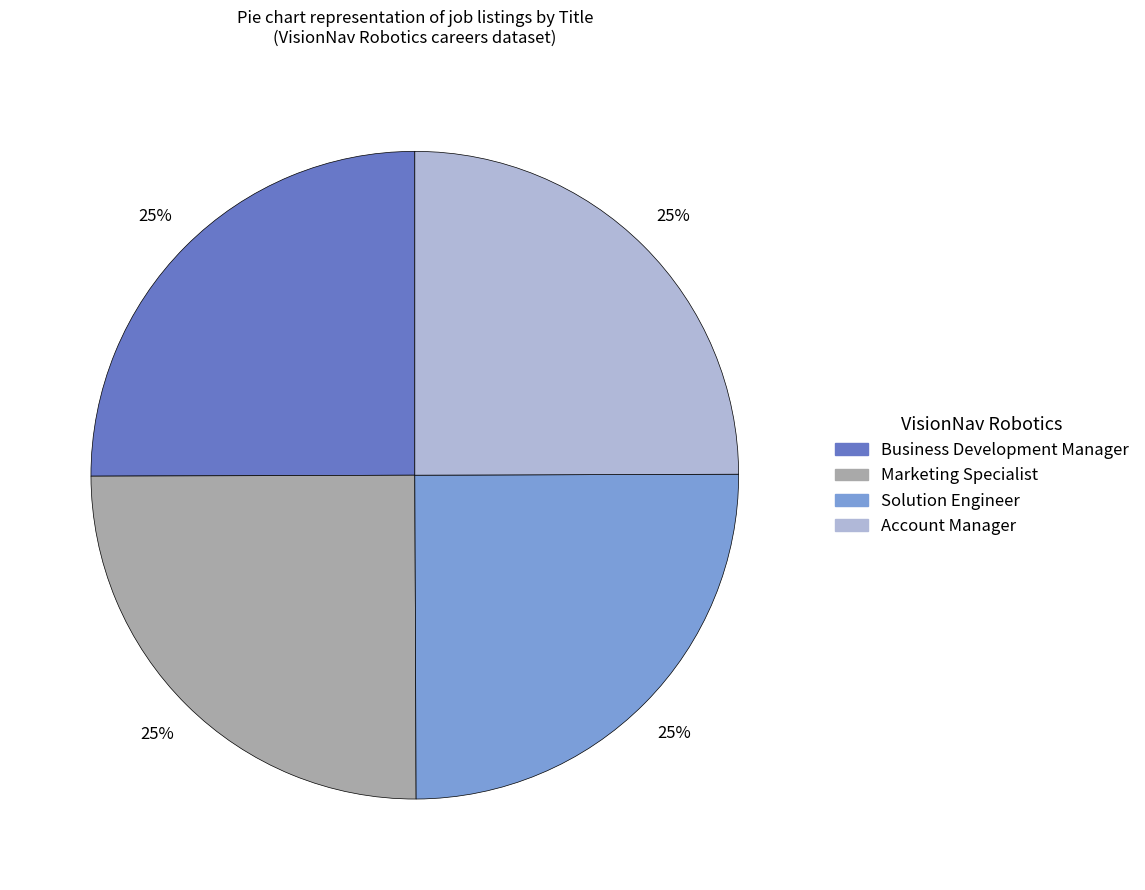

To the nearest percent, what portion does Marketing Specialist represent?

25%